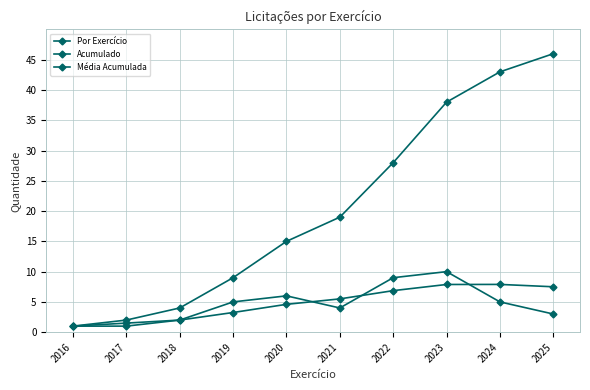

In Média Acumulada, how many points are higher than both neighbors (excluding endpoints)?

1